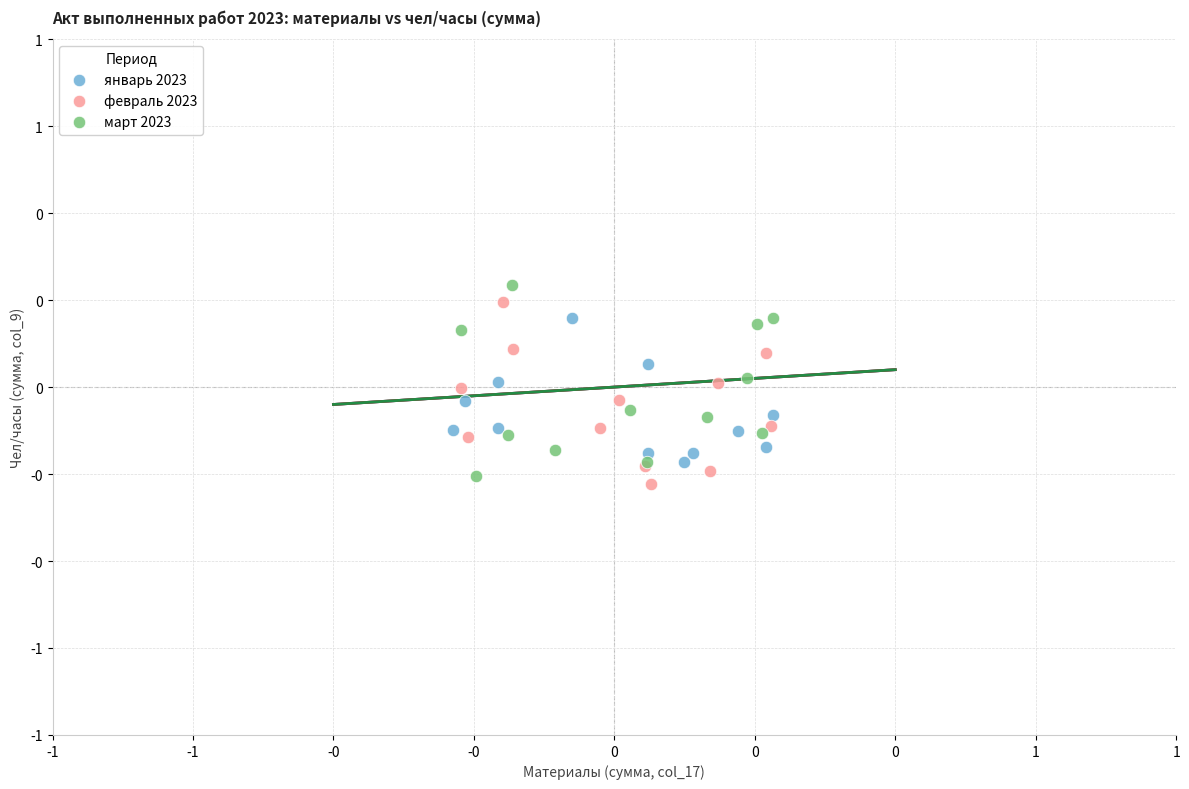

Which series has the widest spread of Y values?

март 2023